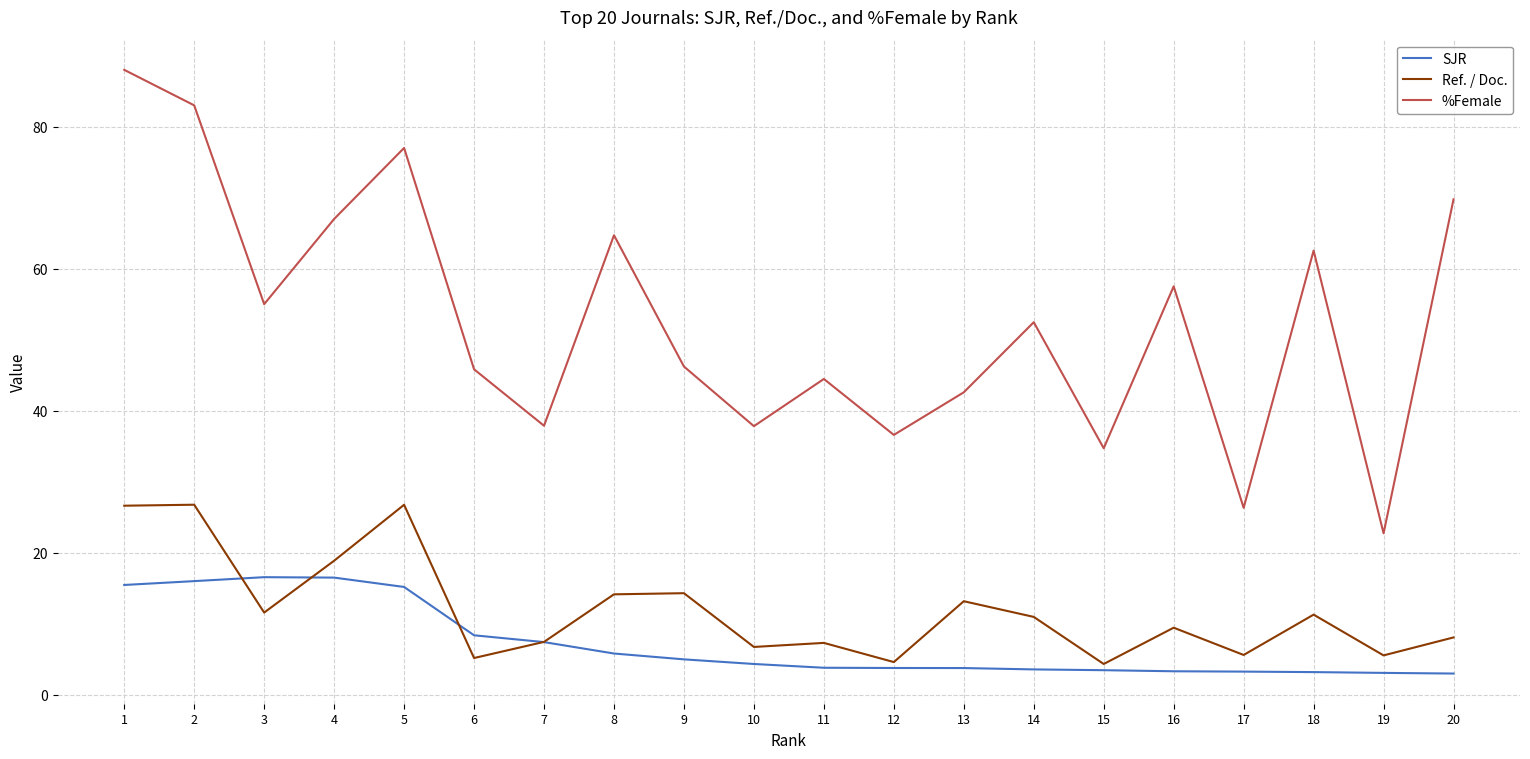

Count the number of data series in this chart.

3